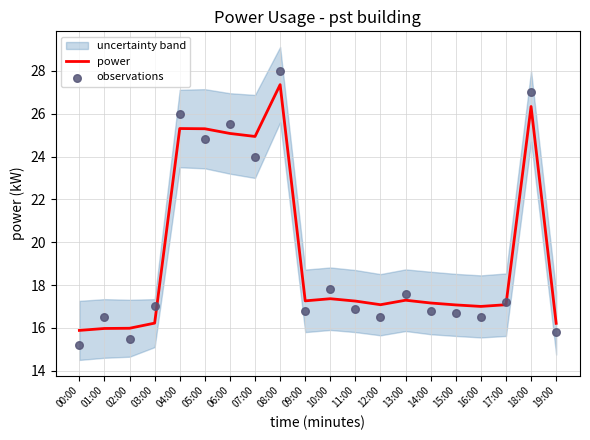

Which series contains the highest Y value?

observations